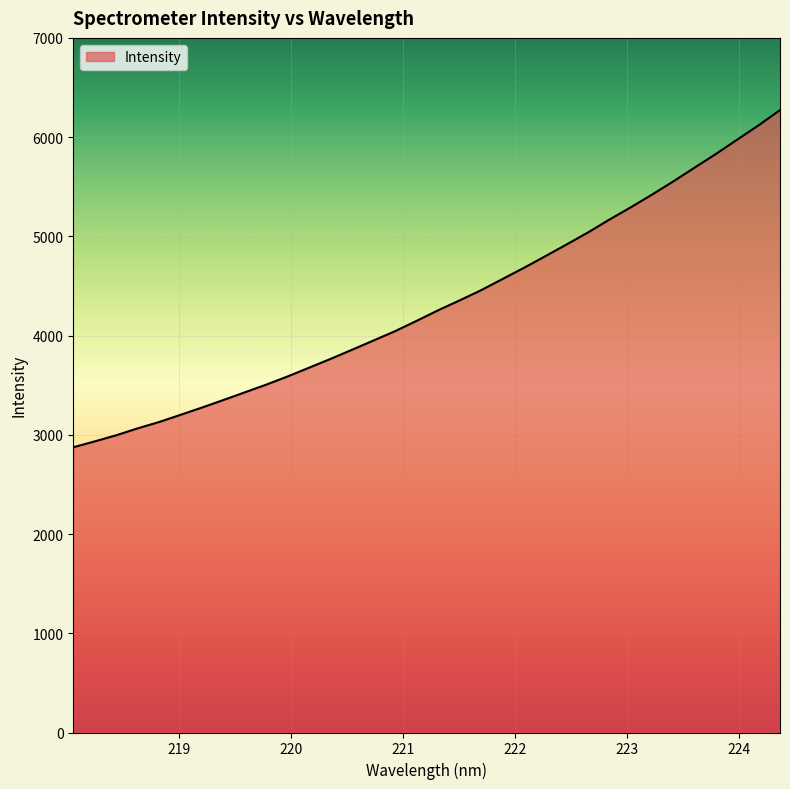

What is the smallest value displayed?

2874.2